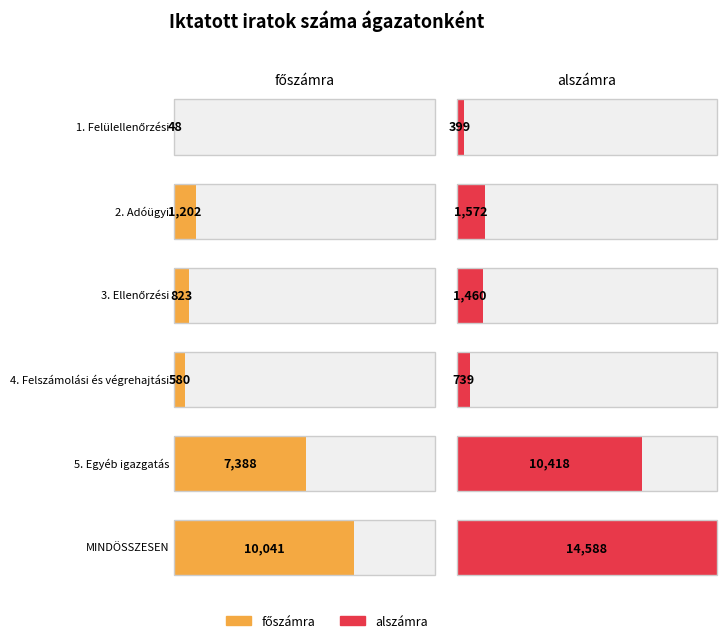

Reading right to left, extract all data points from this chart.

főszámra: 10041	7388	580	823	1202	48
alszámra: 14588	10418	739	1460	1572	399